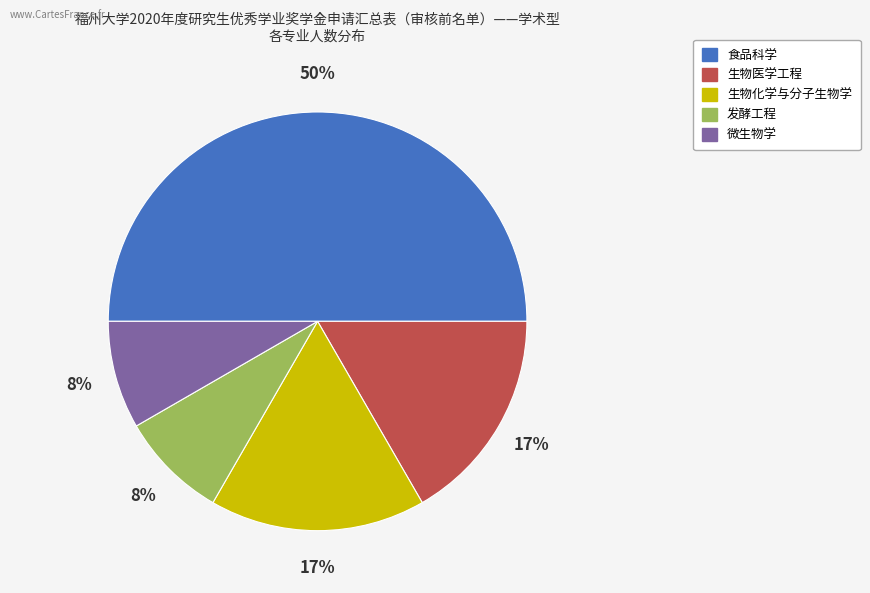

Combined, do 生物化学与分子生物学 and 食品科学 account for over 50%?

Yes